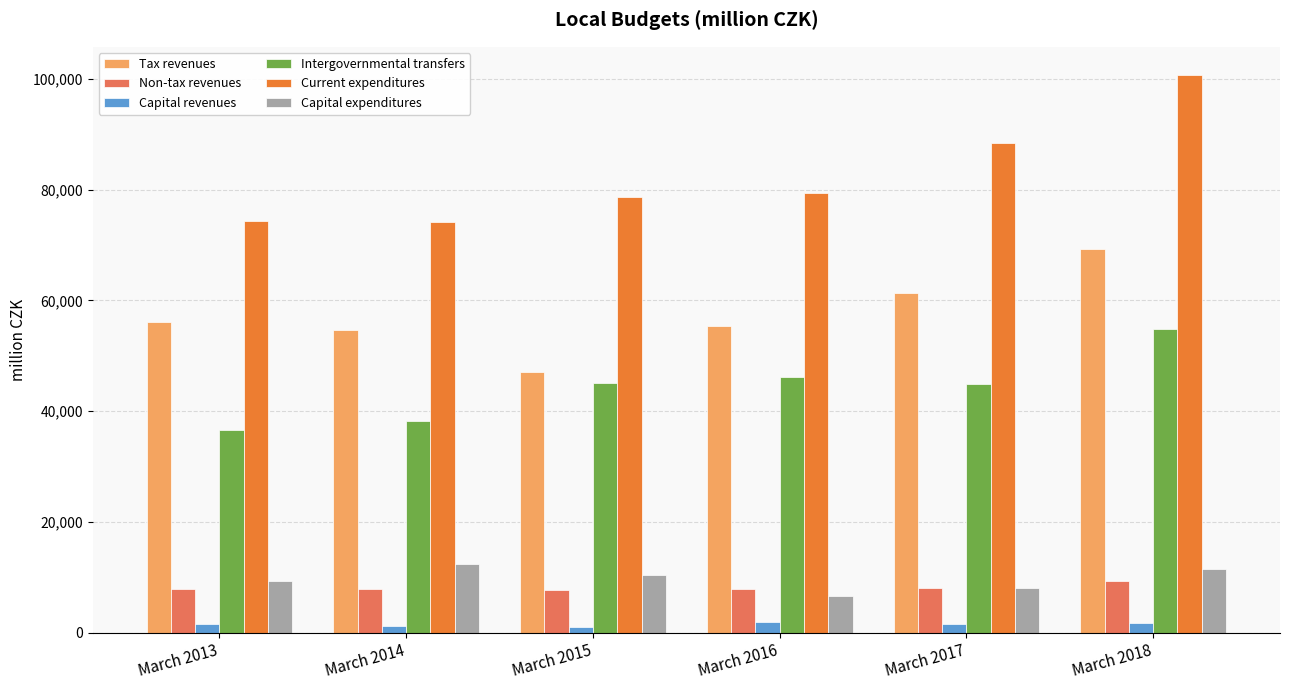

Which series changed the most between March 2013 and March 2016?

Intergovernmental transfers